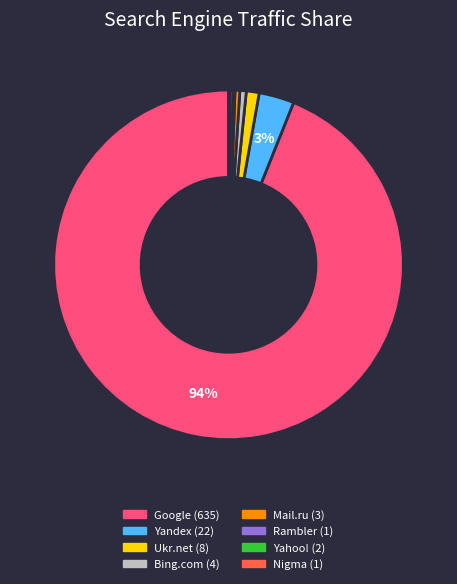

Which category has the biggest portion of the pie?

Google